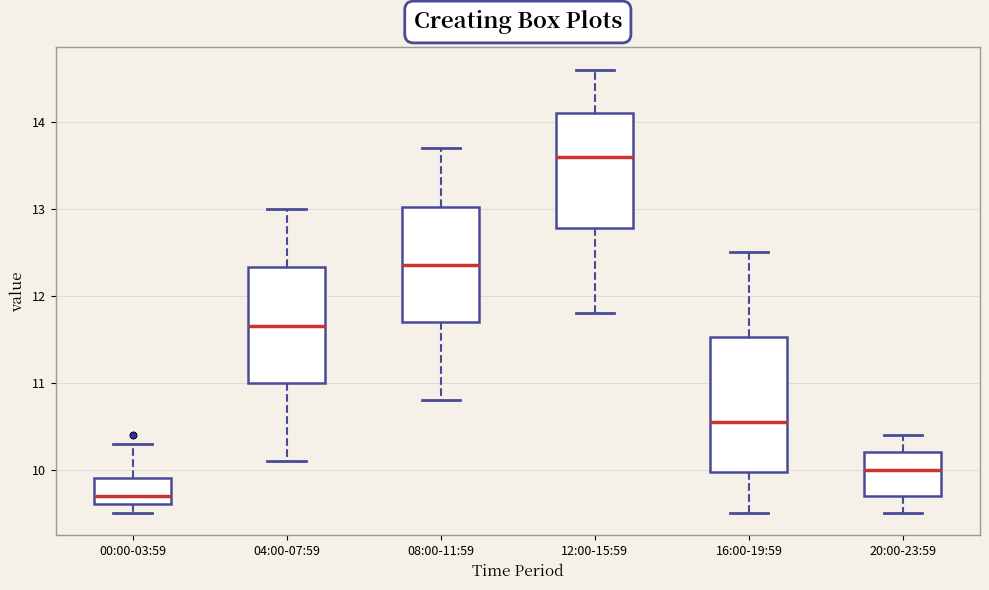

Where does the upper whisker of the box for 12:00-15:59 end on the y-axis? The values are not printed on the chart, so give them approximately, as read against the axis.

14.6